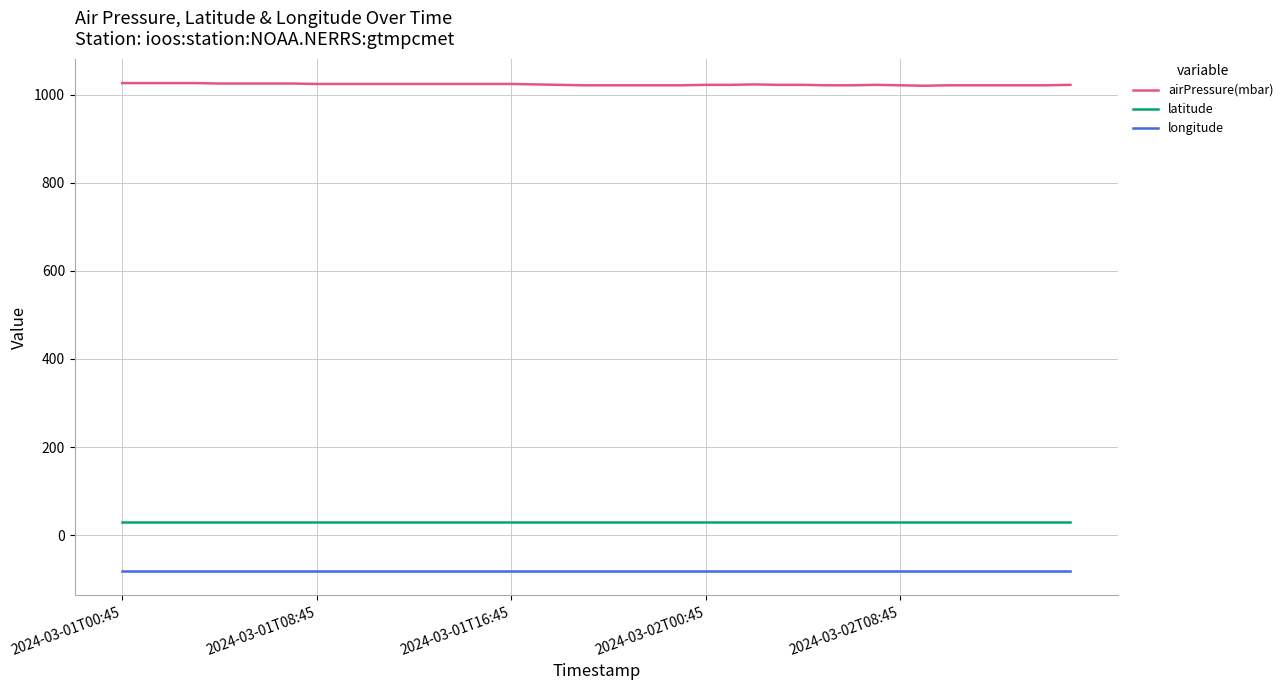

True or false: airPressure(mbar) and latitude intersect in this chart.

False